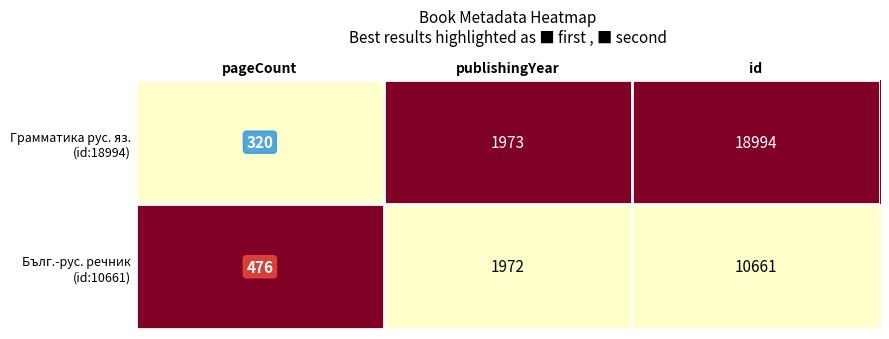

What is the spread (max minus min) of values at id?

8333